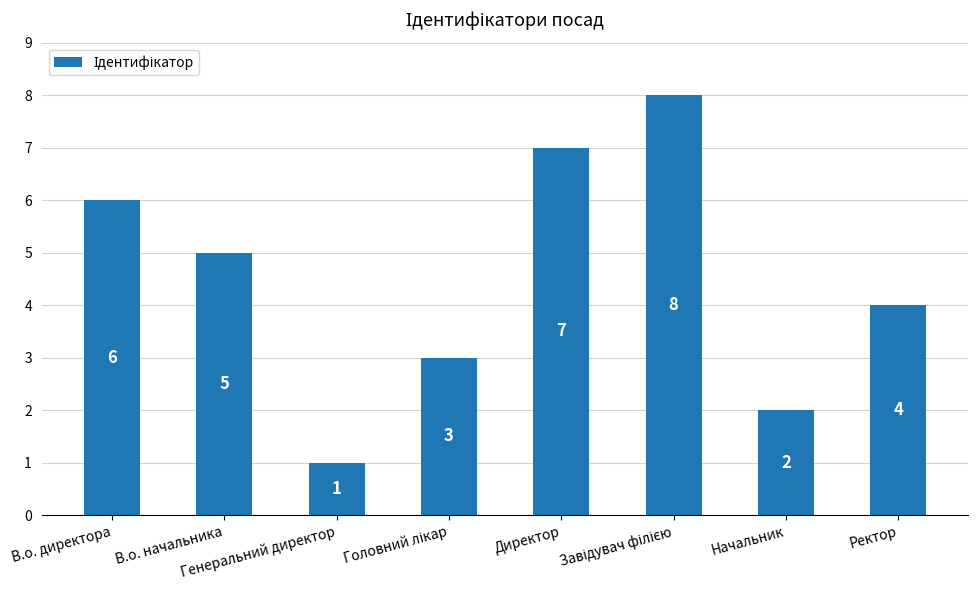

What is the label of the 7th bar from the right?

В.о. начальника